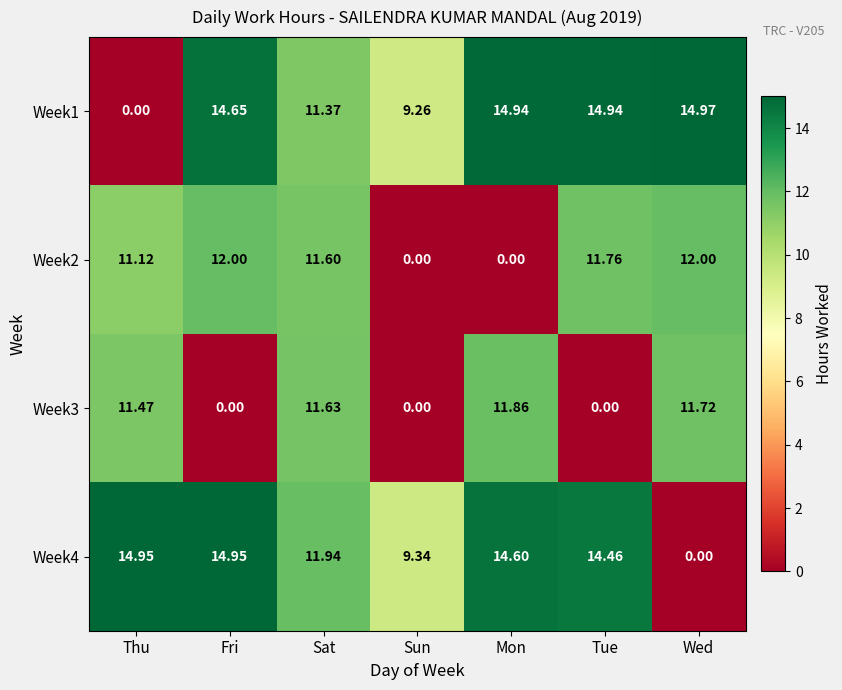

Which category has the highest value in the Week1 series?

Wed